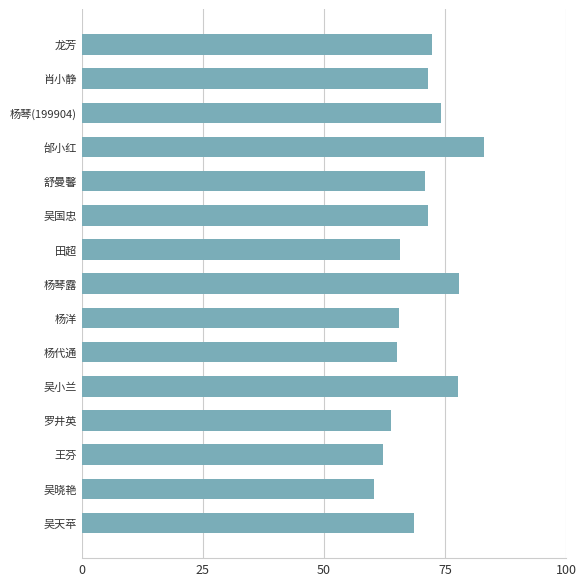

What is the label of the 12th bar from the top?

罗井英